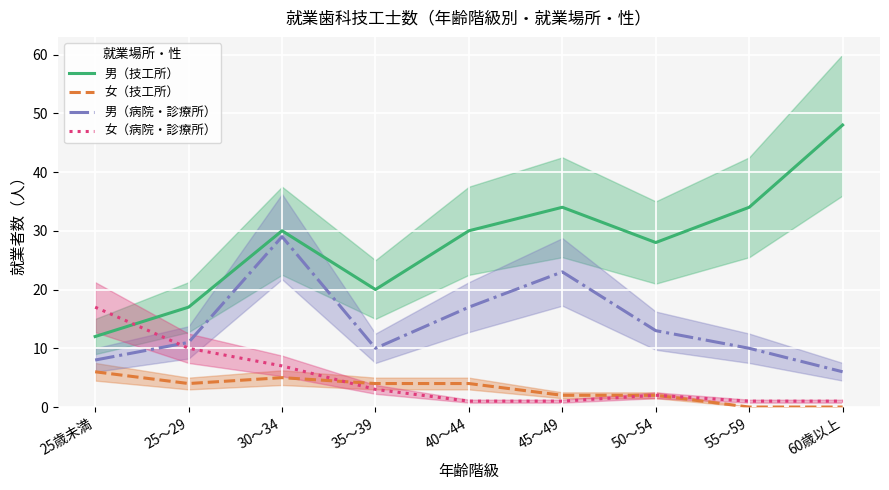

Does the chart display data point markers on the line(s)?

No